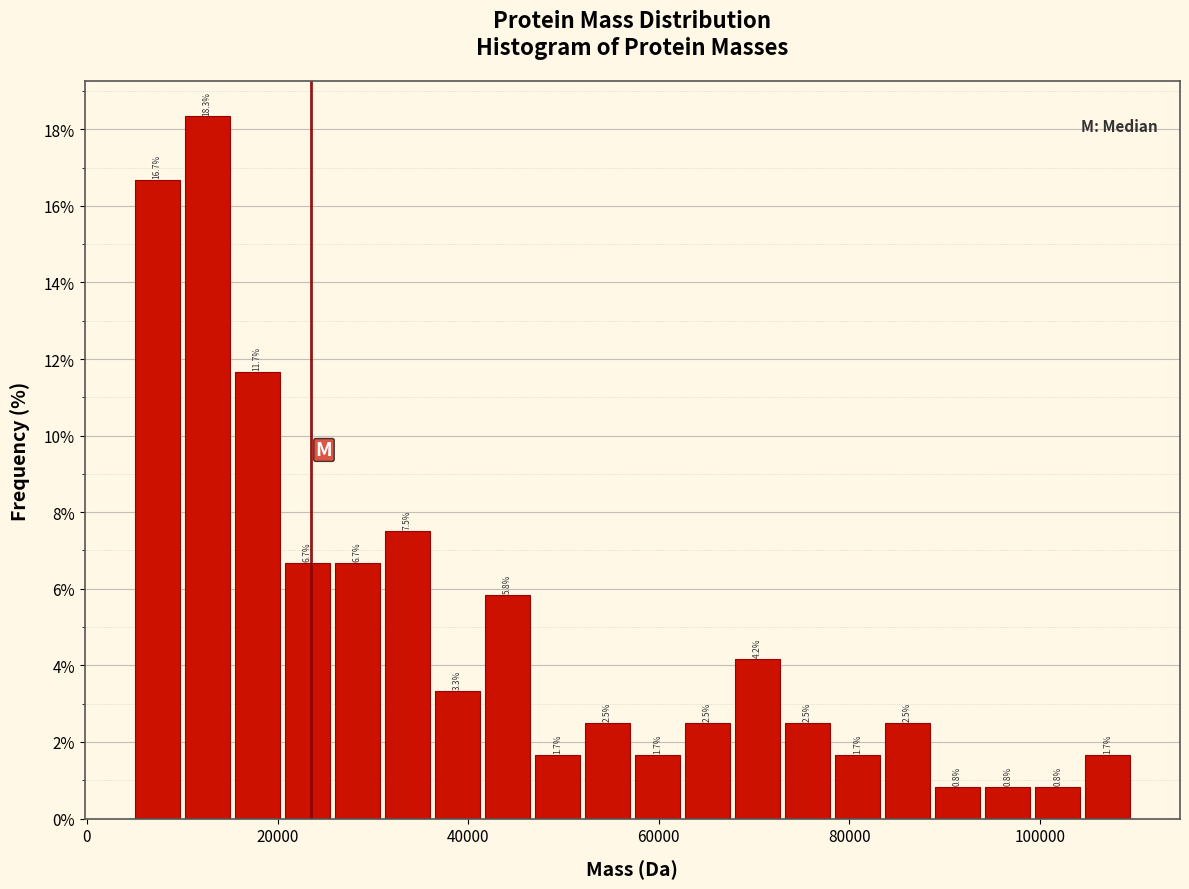

Around what value on the x-axis is the tallest bar? Give the approximate position of its centre, as read against the axis.

12000